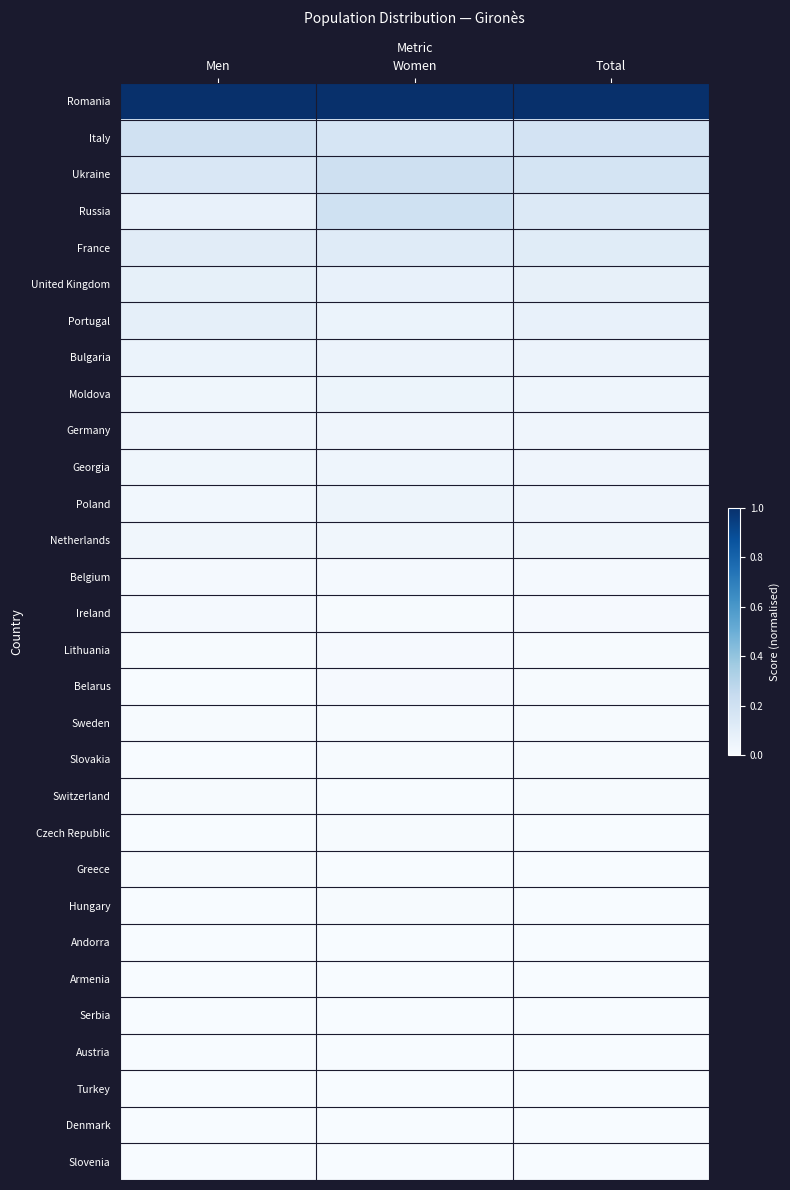

Count the number of data series in this chart.

30